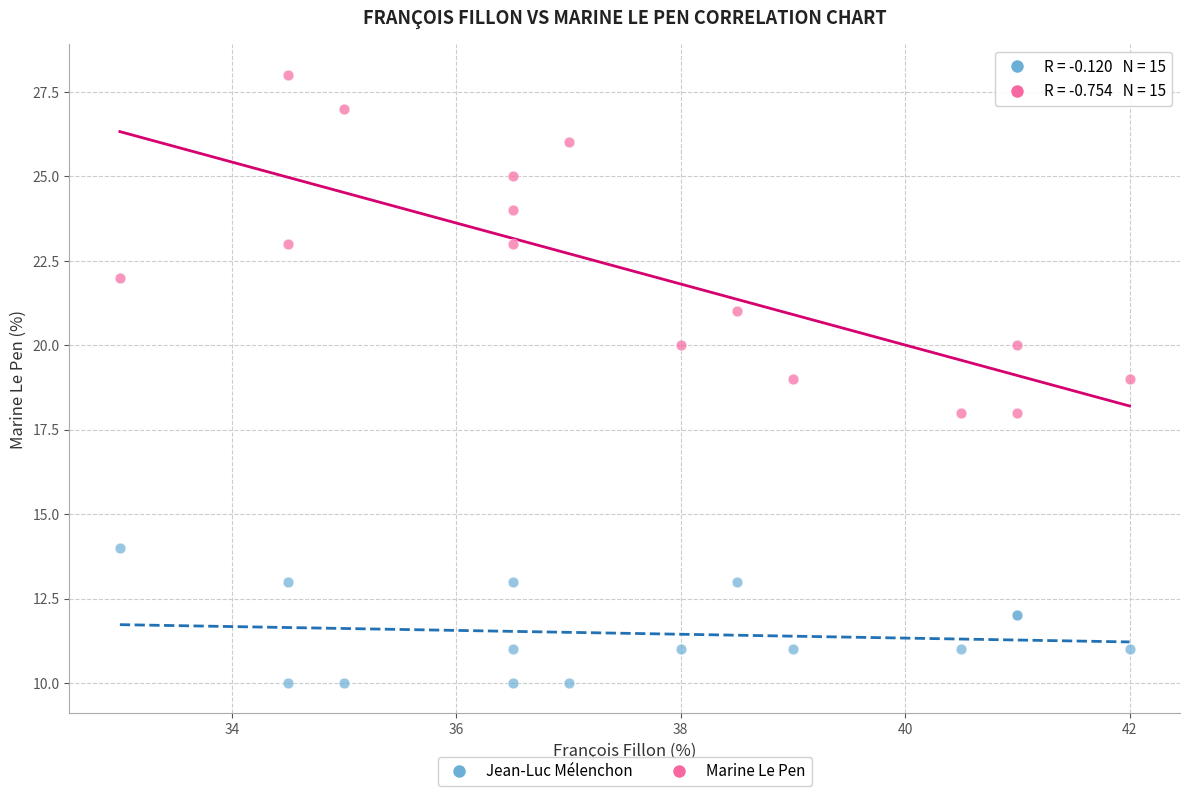

Which series reaches the maximum Y coordinate?

Marine Le Pen